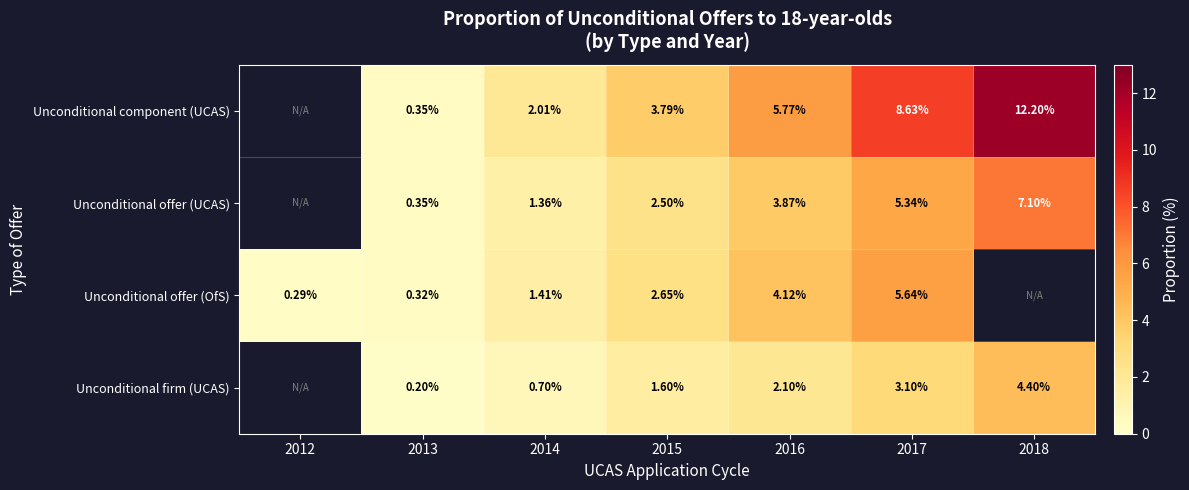

Is the value of Unconditional firm (UCAS) at 2013 greater than the value of Unconditional offer (OfS) at 2016?

No